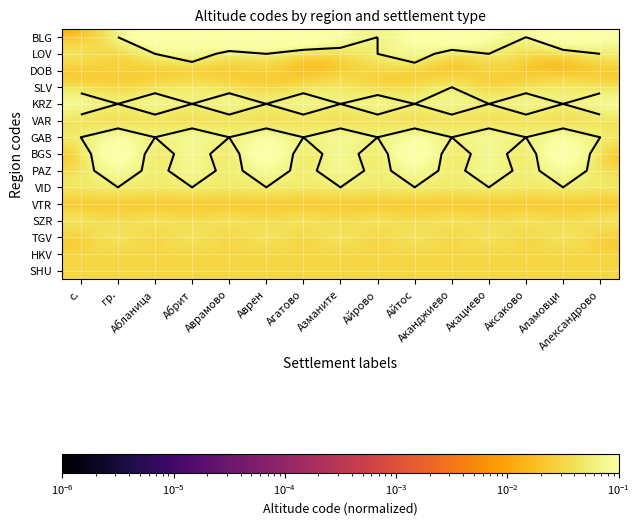

Is the value of BLG at Аканджиево greater than the value of VAR at Аксаково?

Yes